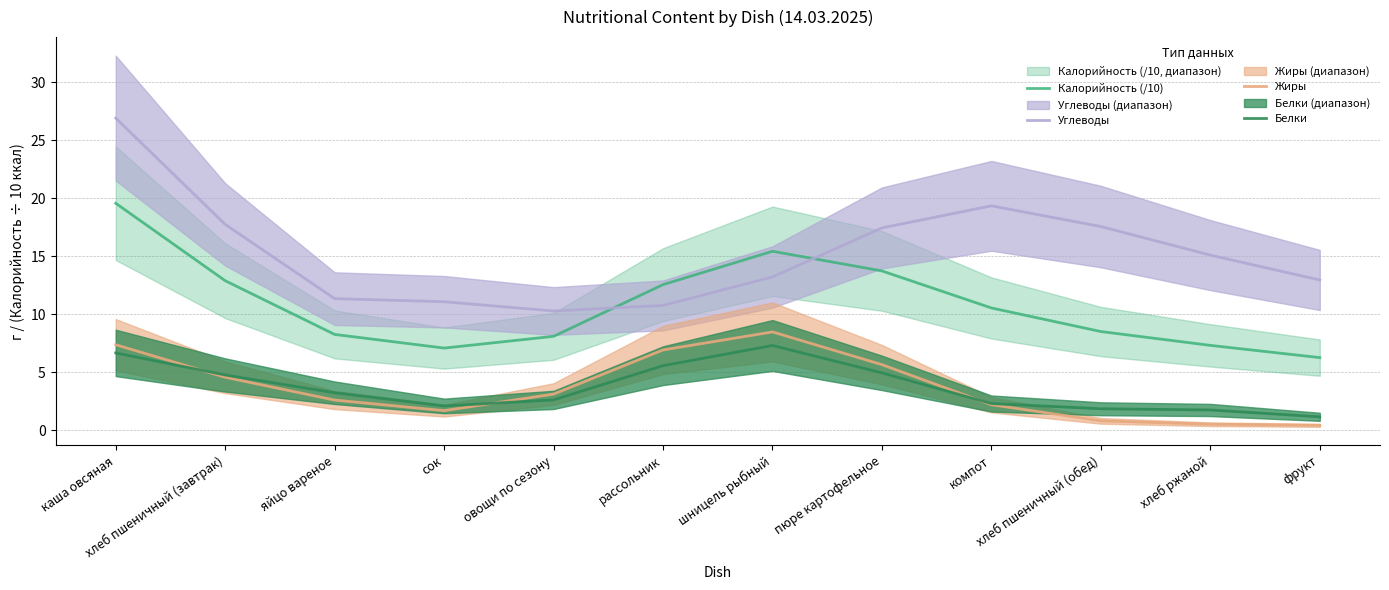

Reading left to right, transcribe all the data shown in this chart.

Калорийность (/10): каша овсяная=19.6	хлеб пшеничный (завтрак)=12.9	яйцо вареное=8.3	сок=7.1	овощи по сезону=8.1	рассольник=12.6	шницель рыбный=15.4	пюре картофельное=13.7	компот=10.5	хлеб пшеничный (обед)=8.5	хлеб ржаной=7.3	фрукт=6.3
Углеводы: каша овсяная=26.9	хлеб пшеничный (завтрак)=17.8	яйцо вареное=11.4	сок=11.1	овощи по сезону=10.3	рассольник=10.8	шницель рыбный=13.2	пюре картофельное=17.4	компот=19.4	хлеб пшеничный (обед)=17.6	хлеб ржаной=15.1	фрукт=13.0
Жиры: каша овсяная=7.4	хлеб пшеничный (завтрак)=4.6	яйцо вареное=2.6	сок=1.7	овощи по сезону=3.1	рассольник=6.9	шницель рыбный=8.5	пюре картофельное=5.7	компот=2.2	хлеб пшеничный (обед)=0.8	хлеб ржаной=0.5	фрукт=0.4
Белки: каша овсяная=6.7	хлеб пшеничный (завтрак)=4.8	яйцо вареное=3.2	сок=2.1	овощи по сезону=2.6	рассольник=5.6	шницель рыбный=7.3	пюре картофельное=4.9	компот=2.3	хлеб пшеничный (обед)=1.9	хлеб ржаной=1.8	фрукт=1.2